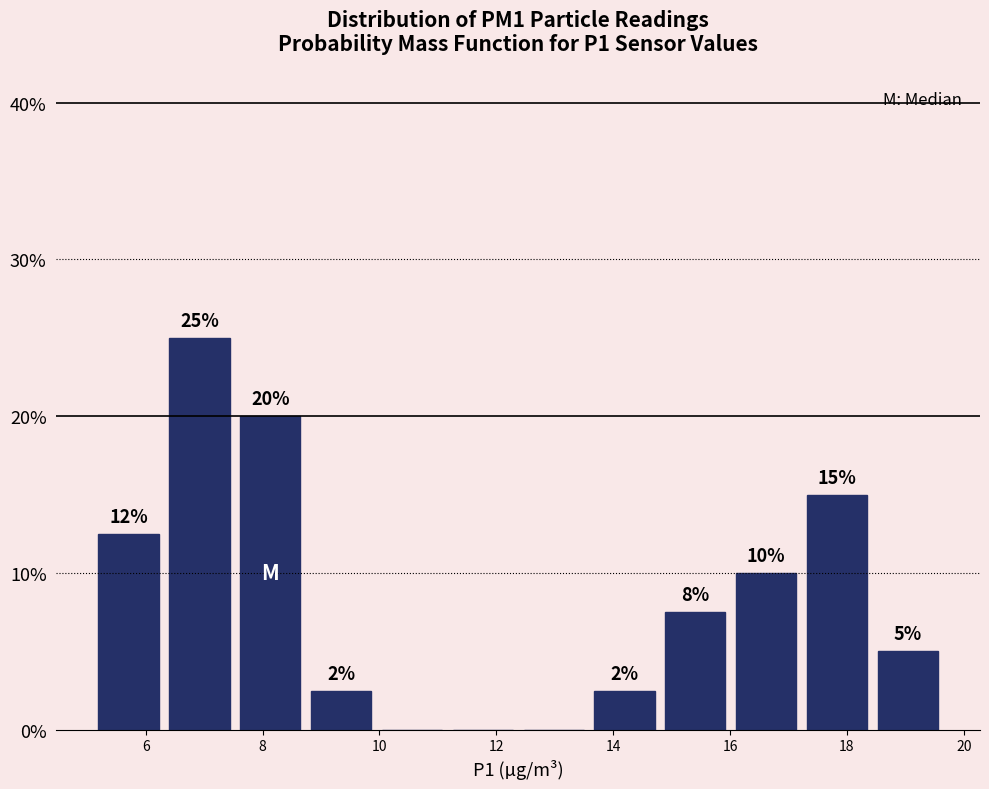

Which range on the x-axis has the tallest bar?

6.4 to 7.6